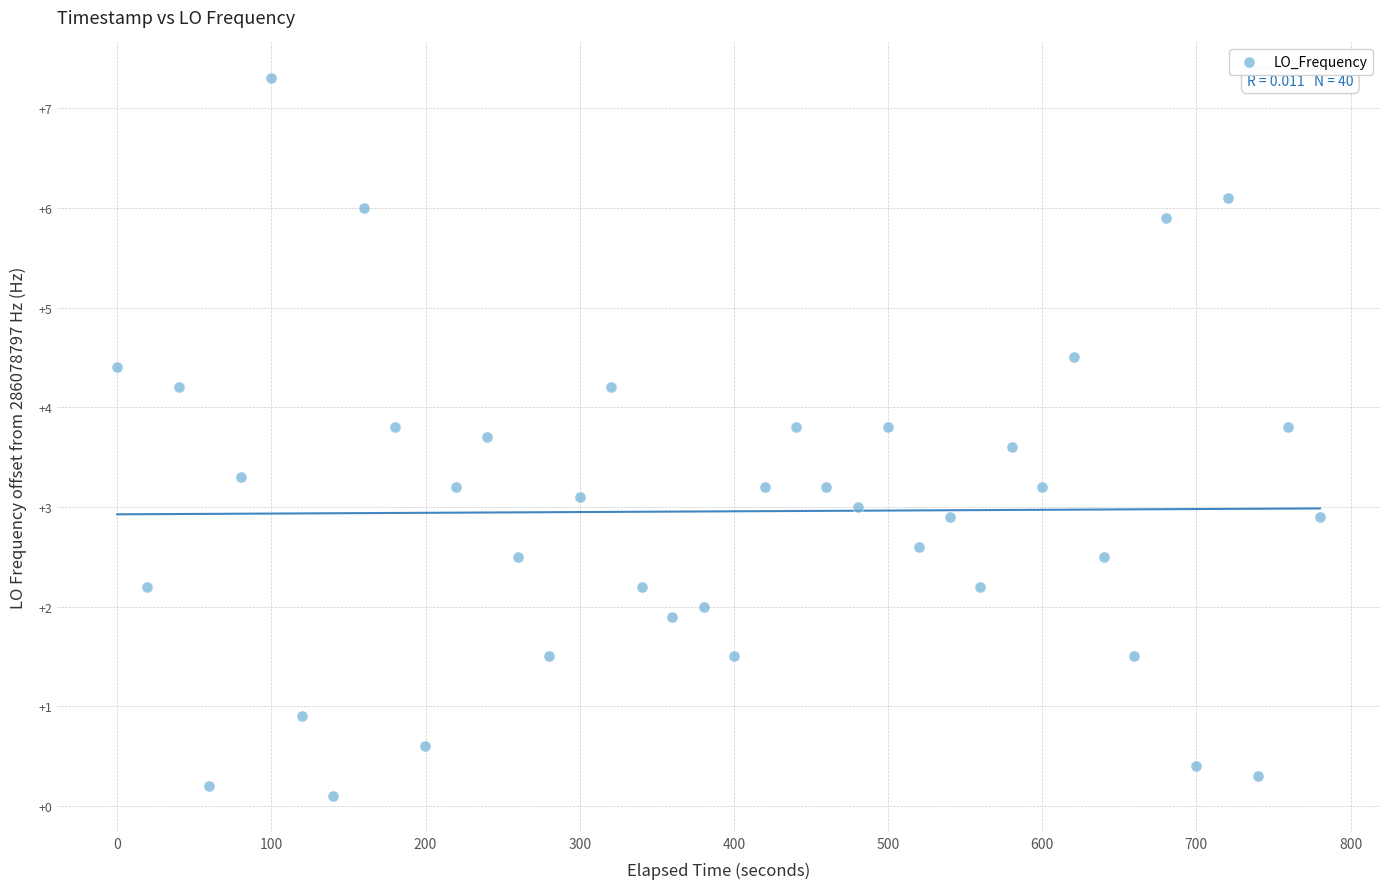

What is the range of Y values (max minus min)?

7.2